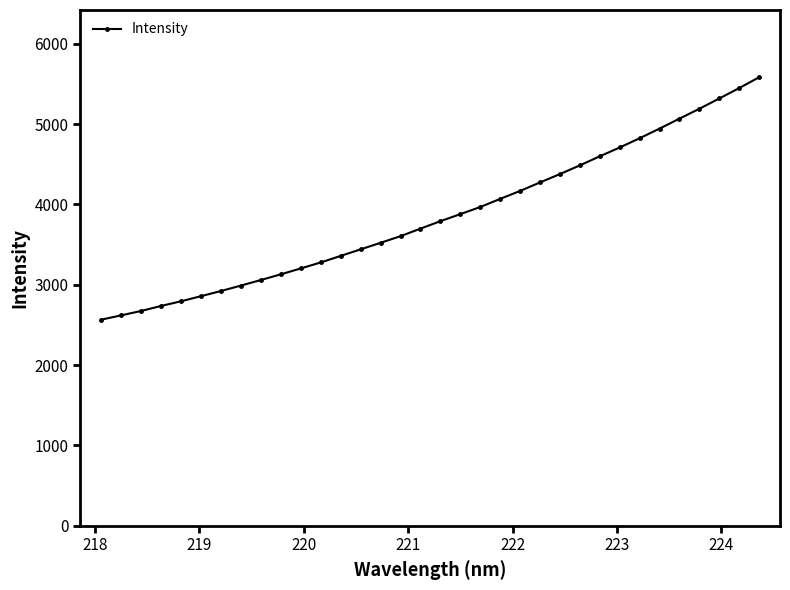

What is the difference between the second highest and minimum values?

2883.2